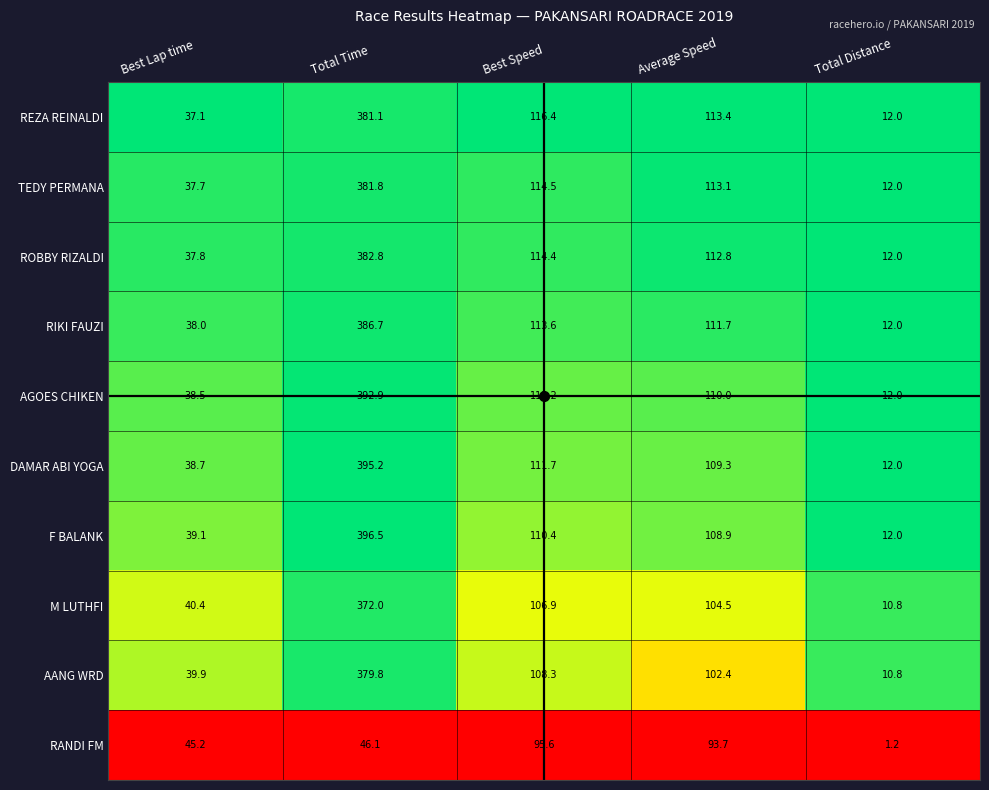

What is the difference between the maximum and minimum values in the RIKI FAUZI series?

374.7